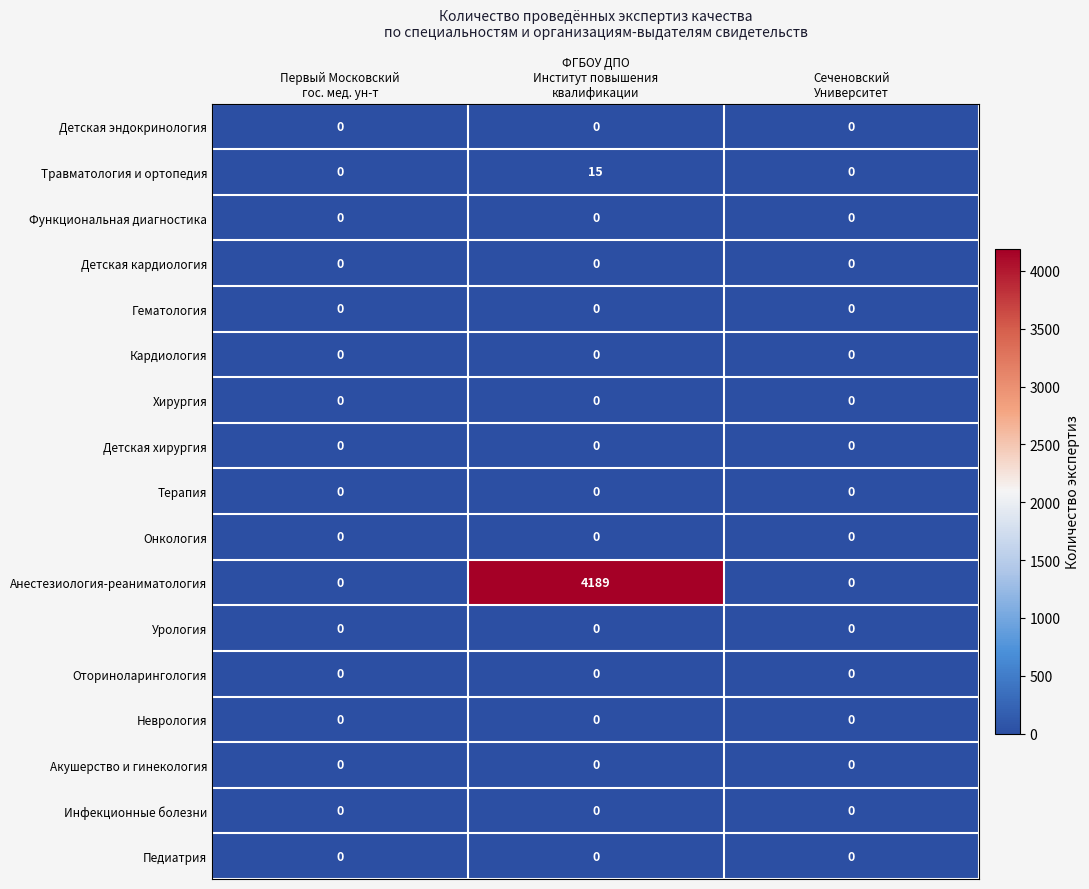

What is the difference between the maximum and second lowest values in the Травматология и ортопедия series?

15